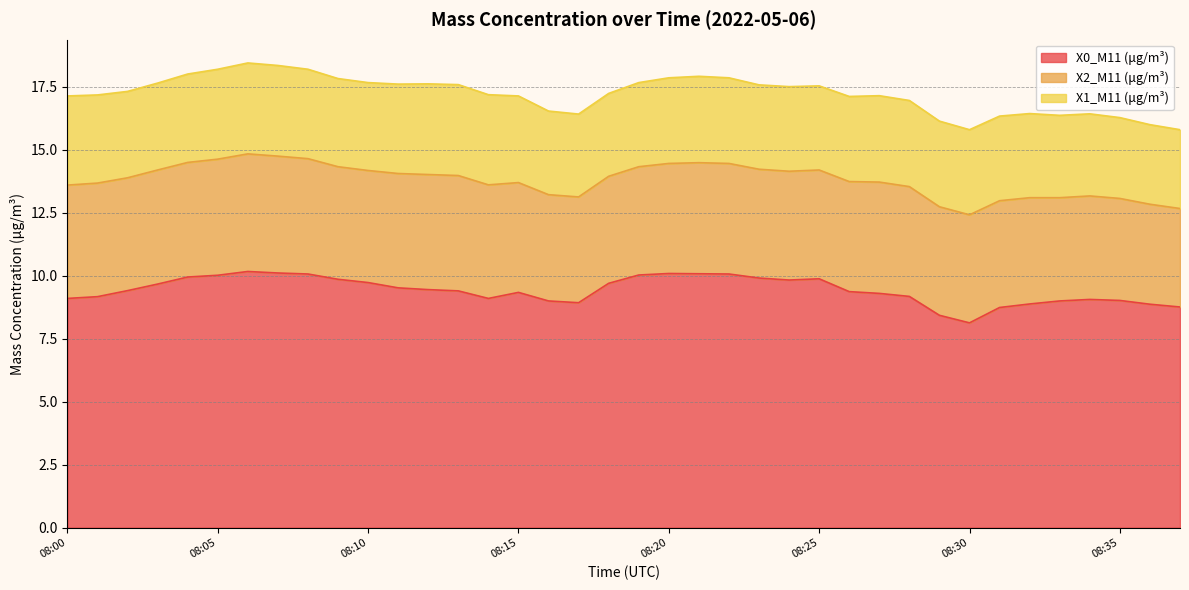

What is the value of the X1_M11 (μg/m³) point at the 8th from the left?

3.6